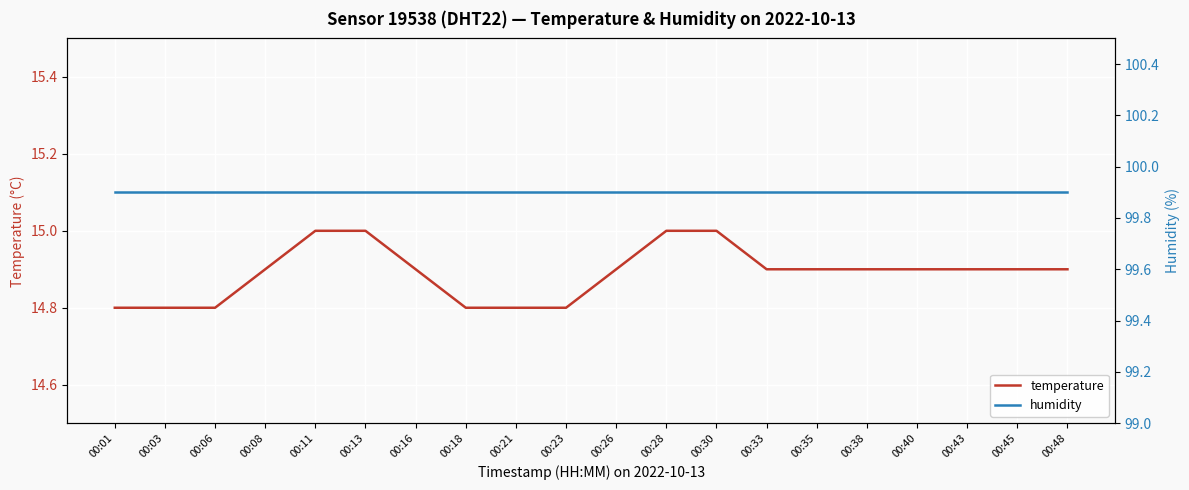

What value does the temperature series have at 00:33?

14.9